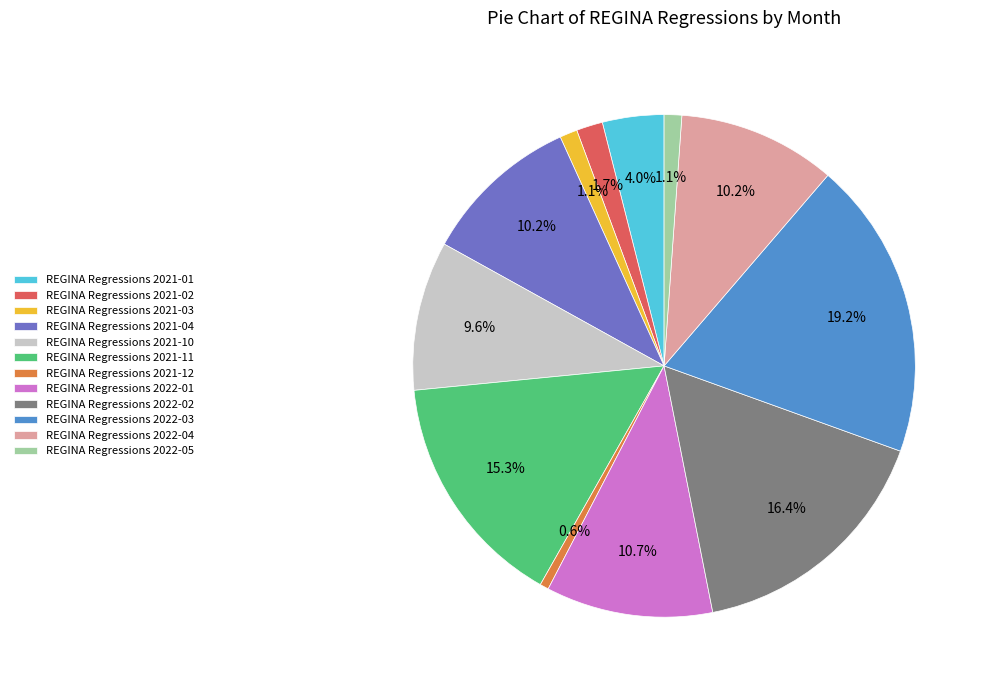

How much of the chart is everything except REGINA Regressions 2021-04?

89.8%